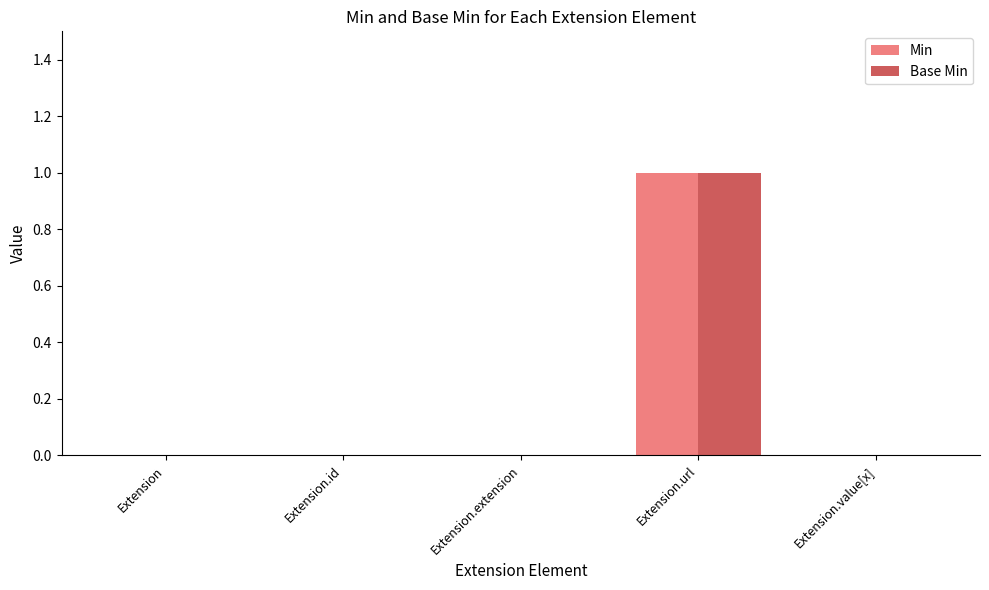

Reading right to left, list all the values displayed in this chart.

Min: Extension.value[x]=0	Extension.url=1	Extension.extension=0	Extension.id=0	Extension=0
Base Min: Extension.value[x]=0	Extension.url=1	Extension.extension=0	Extension.id=0	Extension=0